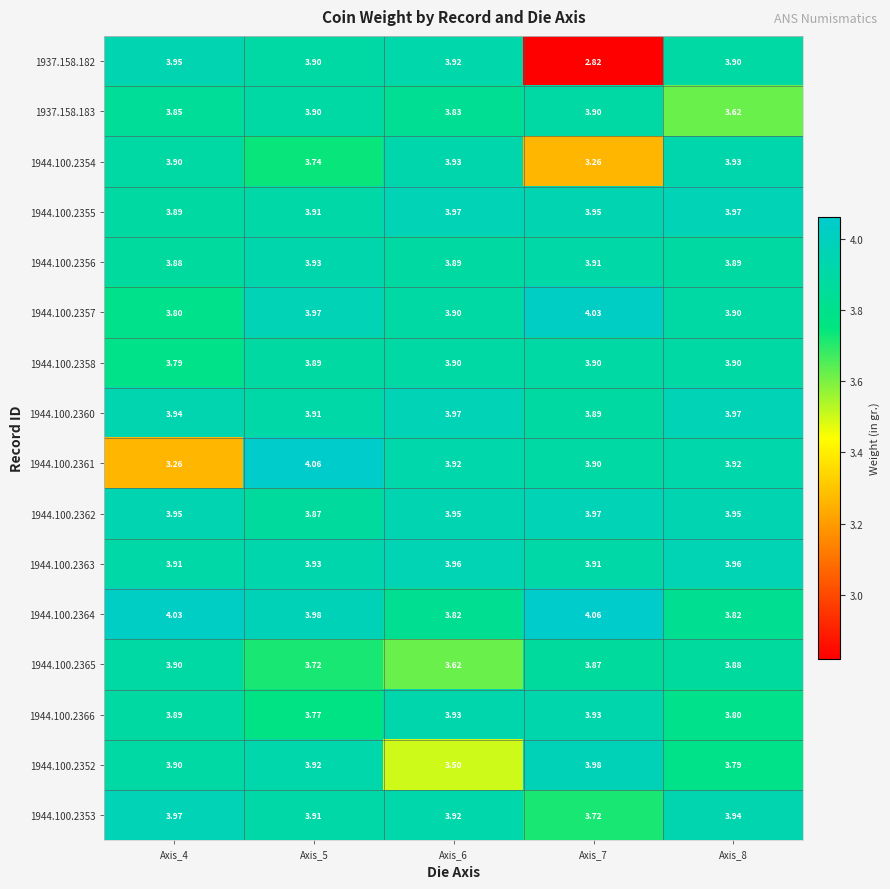

Which series has the widest spread of values?

1937.158.182